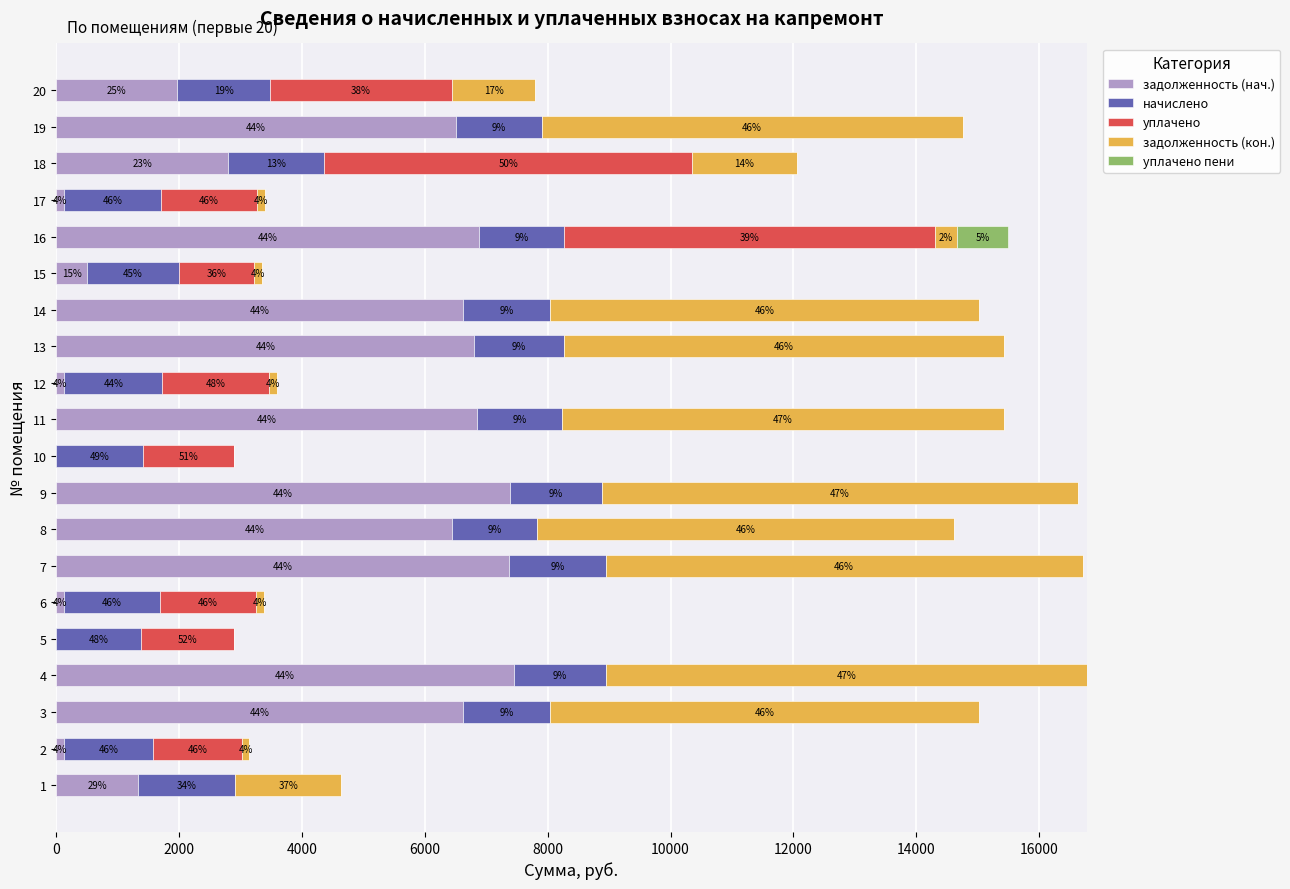

What are all the series names shown in the legend?

задолженность (нач.), начислено, уплачено, задолженность (кон.), уплачено пени